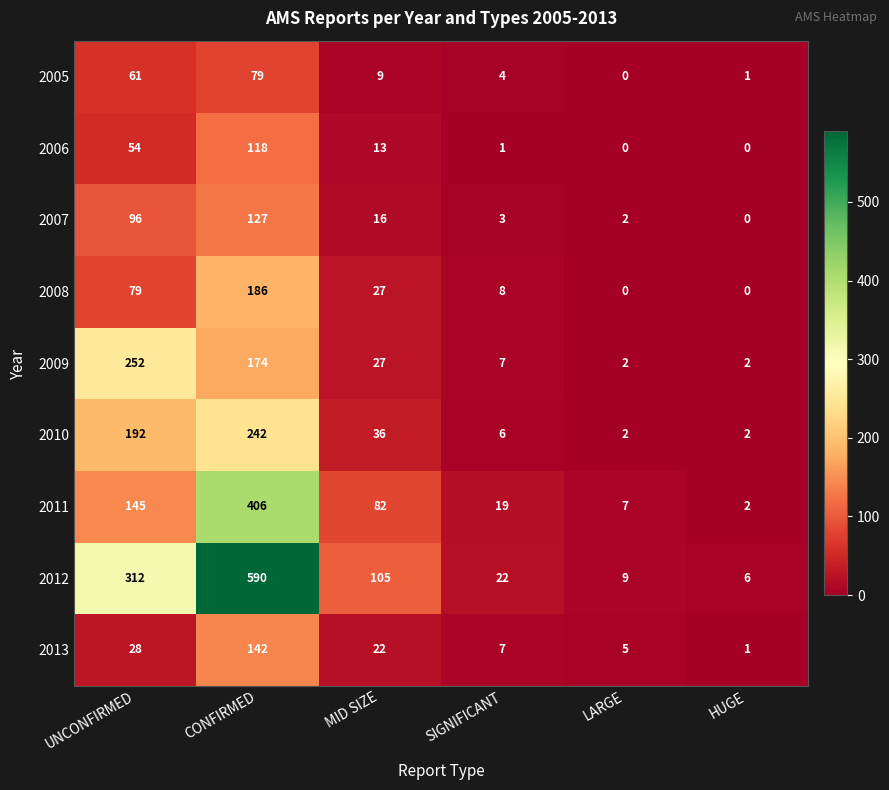

True or false: 2006 has a value of 79 at HUGE.

False